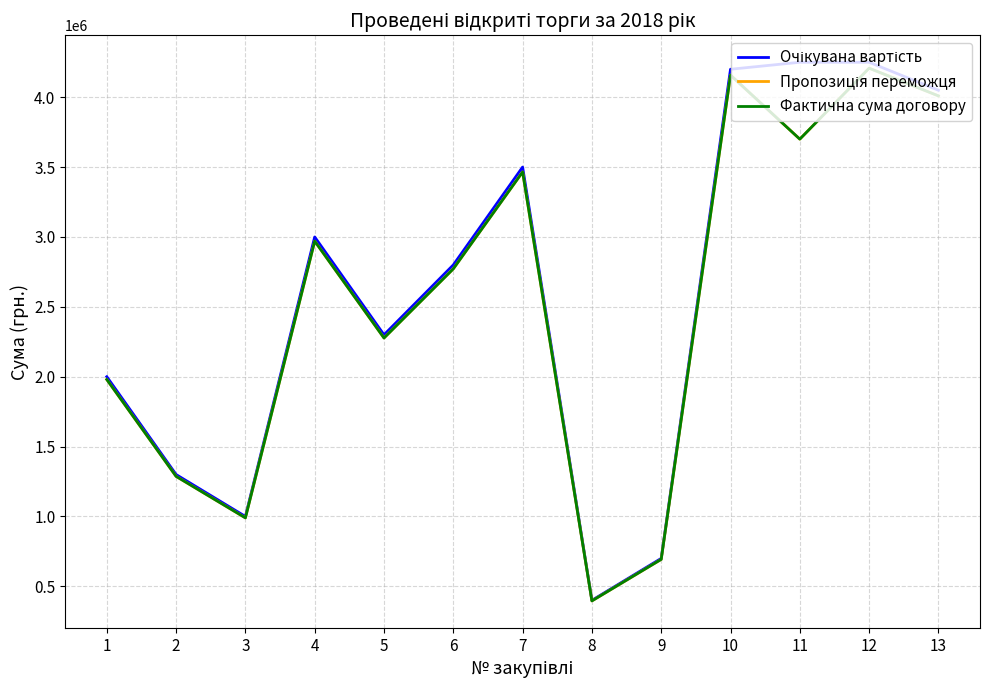

What is the value of the Пропозиція переможця point at the 10th from the left?

4158000